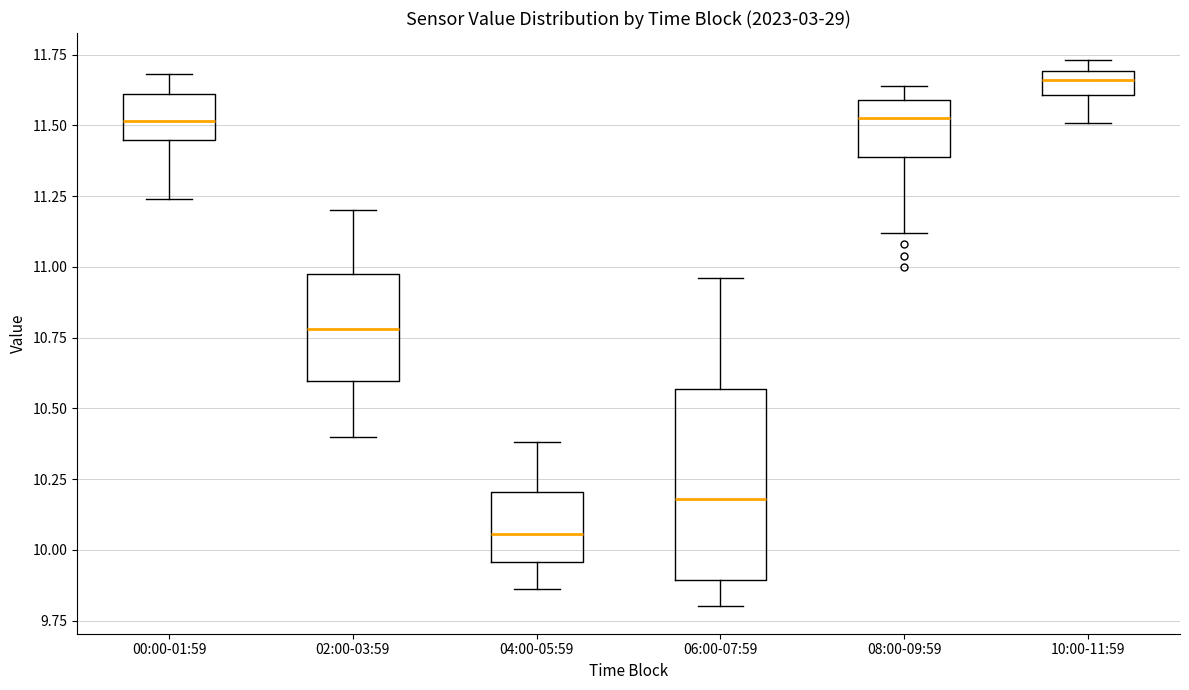

Comparing the boxes themselves (not the whiskers), which one is the tallest?

06:00-07:59